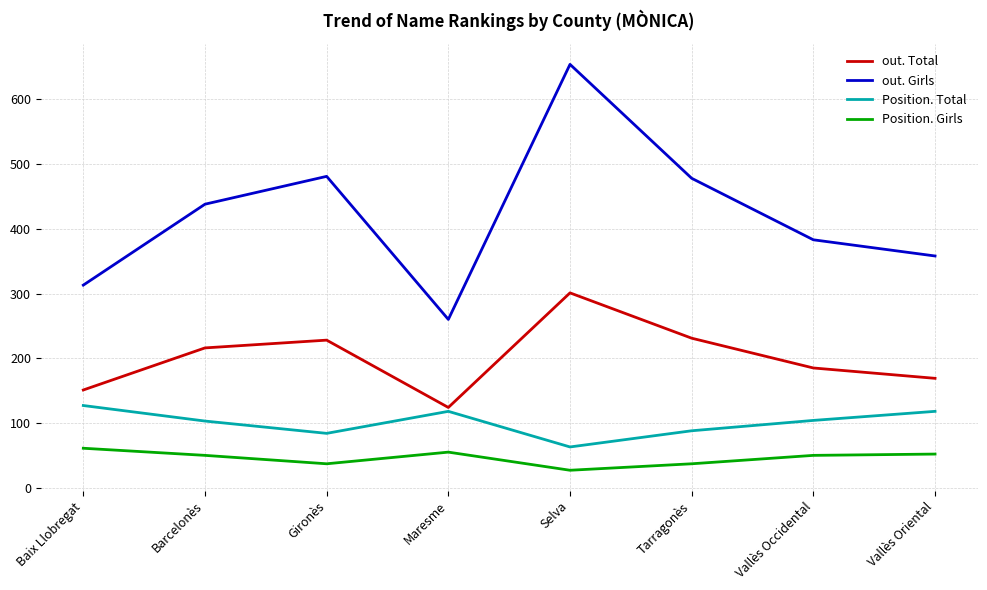

The value of out. Girls at Vallès Occidental is 200. True or false?

False